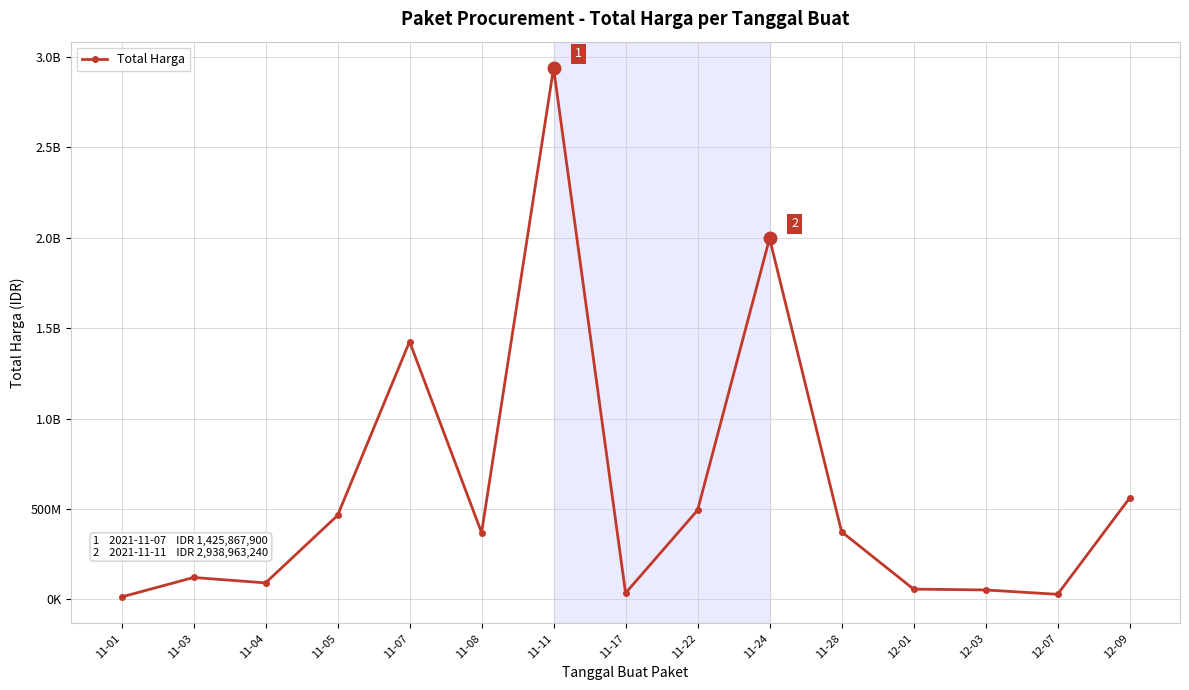

Rank the categories by value from lowest to highest.

11-01, 12-07, 11-17, 12-03, 12-01, 11-04, 11-03, 11-08, 11-28, 11-05, 11-22, 12-09, 11-07, 11-24, 11-11